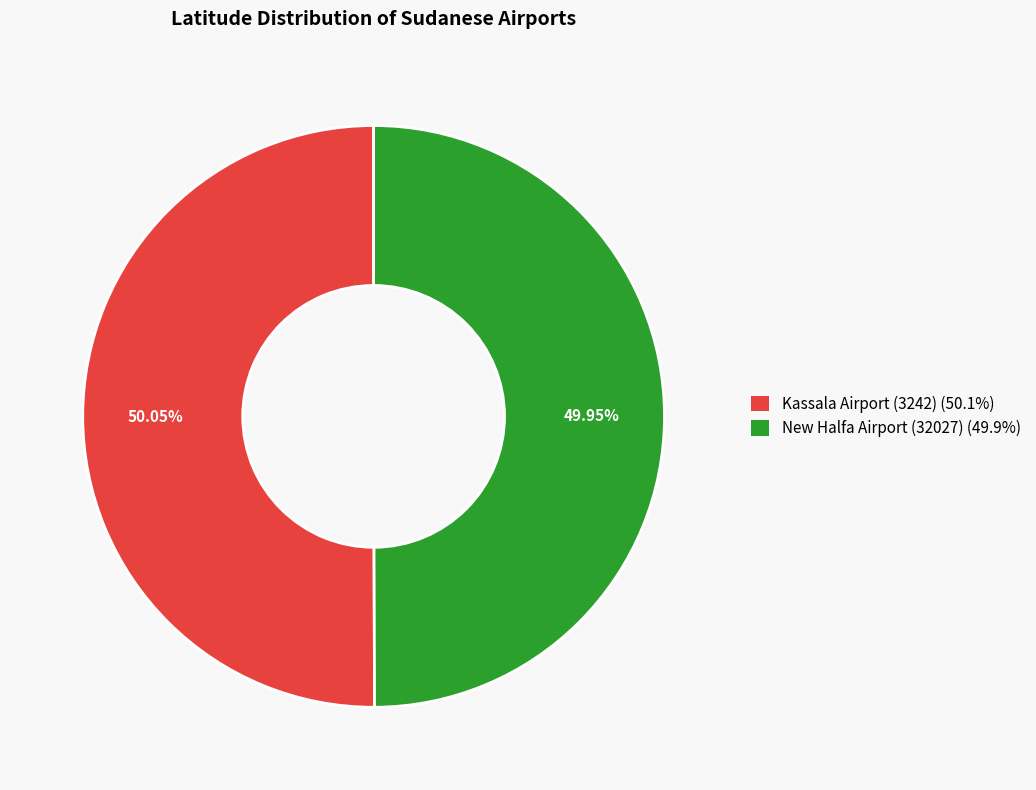

What portion of the pie excludes Kassala Airport (3242)?

49.9%